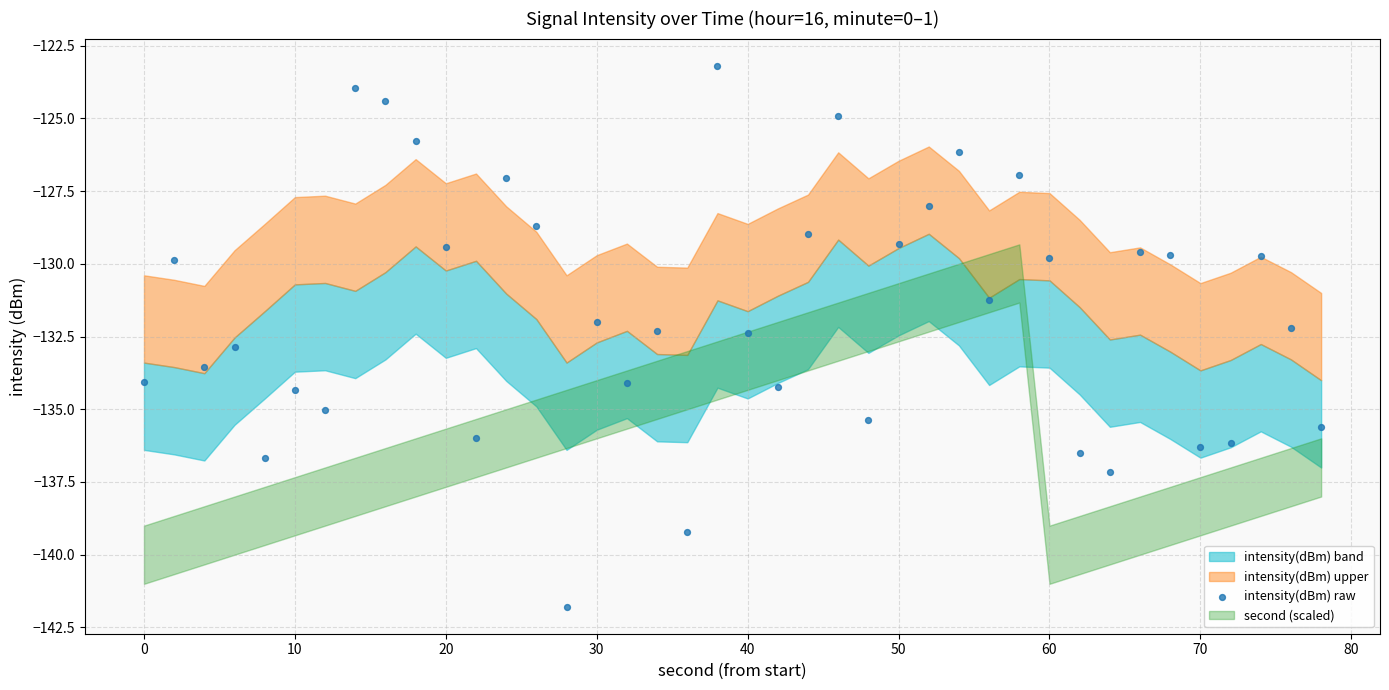

What is the range of X values (max minus min)?

78.0